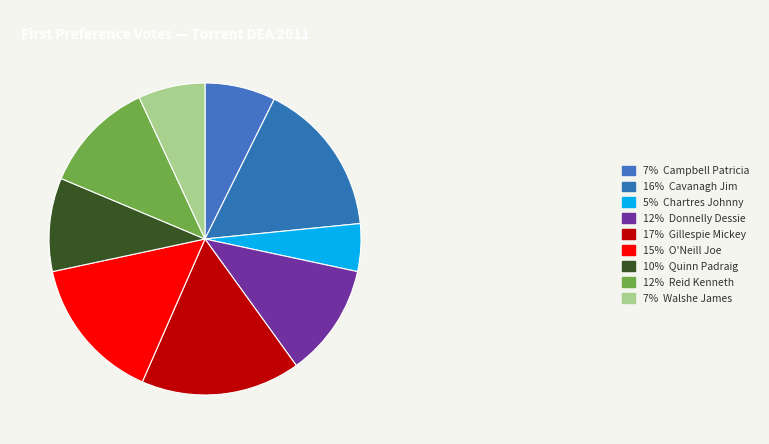

Rank the categories by value from highest to lowest.

Gillespie Mickey, Cavanagh Jim, O'Neill Joe, Reid Kenneth, Donnelly Dessie, Quinn Padraig, Campbell Patricia, Walshe James, Chartres Johnny